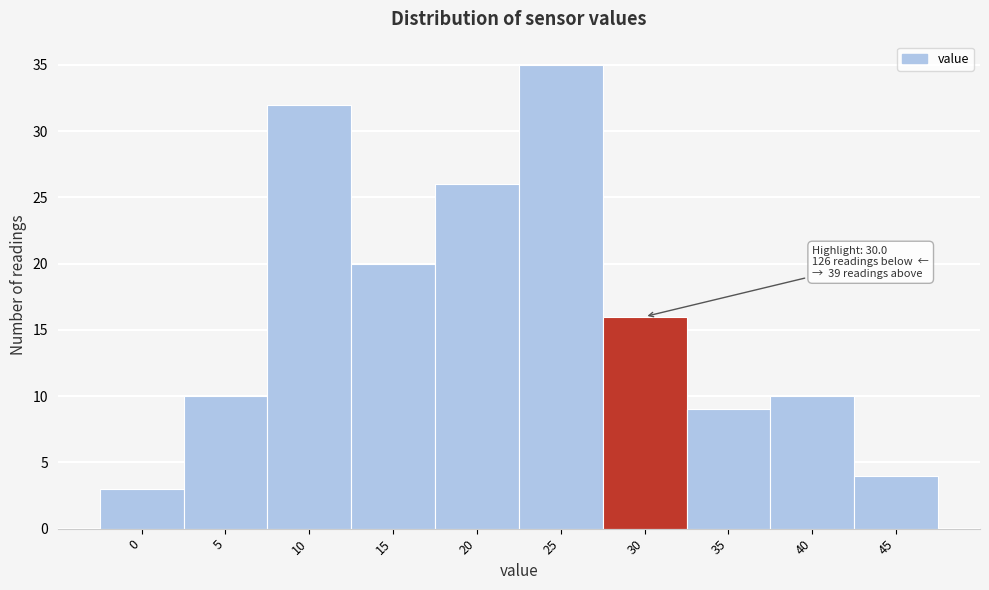

Reading left to right, list all the values displayed in this chart.

0=3	5=10	10=32	15=20	20=26	25=35	30=16	35=9	40=10	45=4